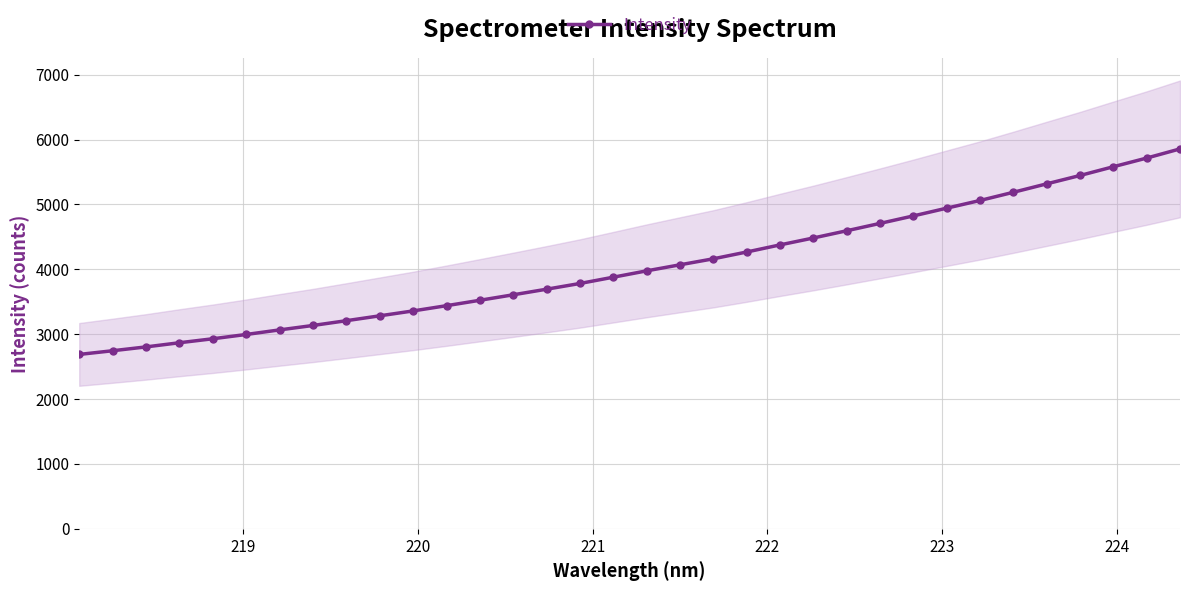

What is the highest value of the Intensity series?

5856.4